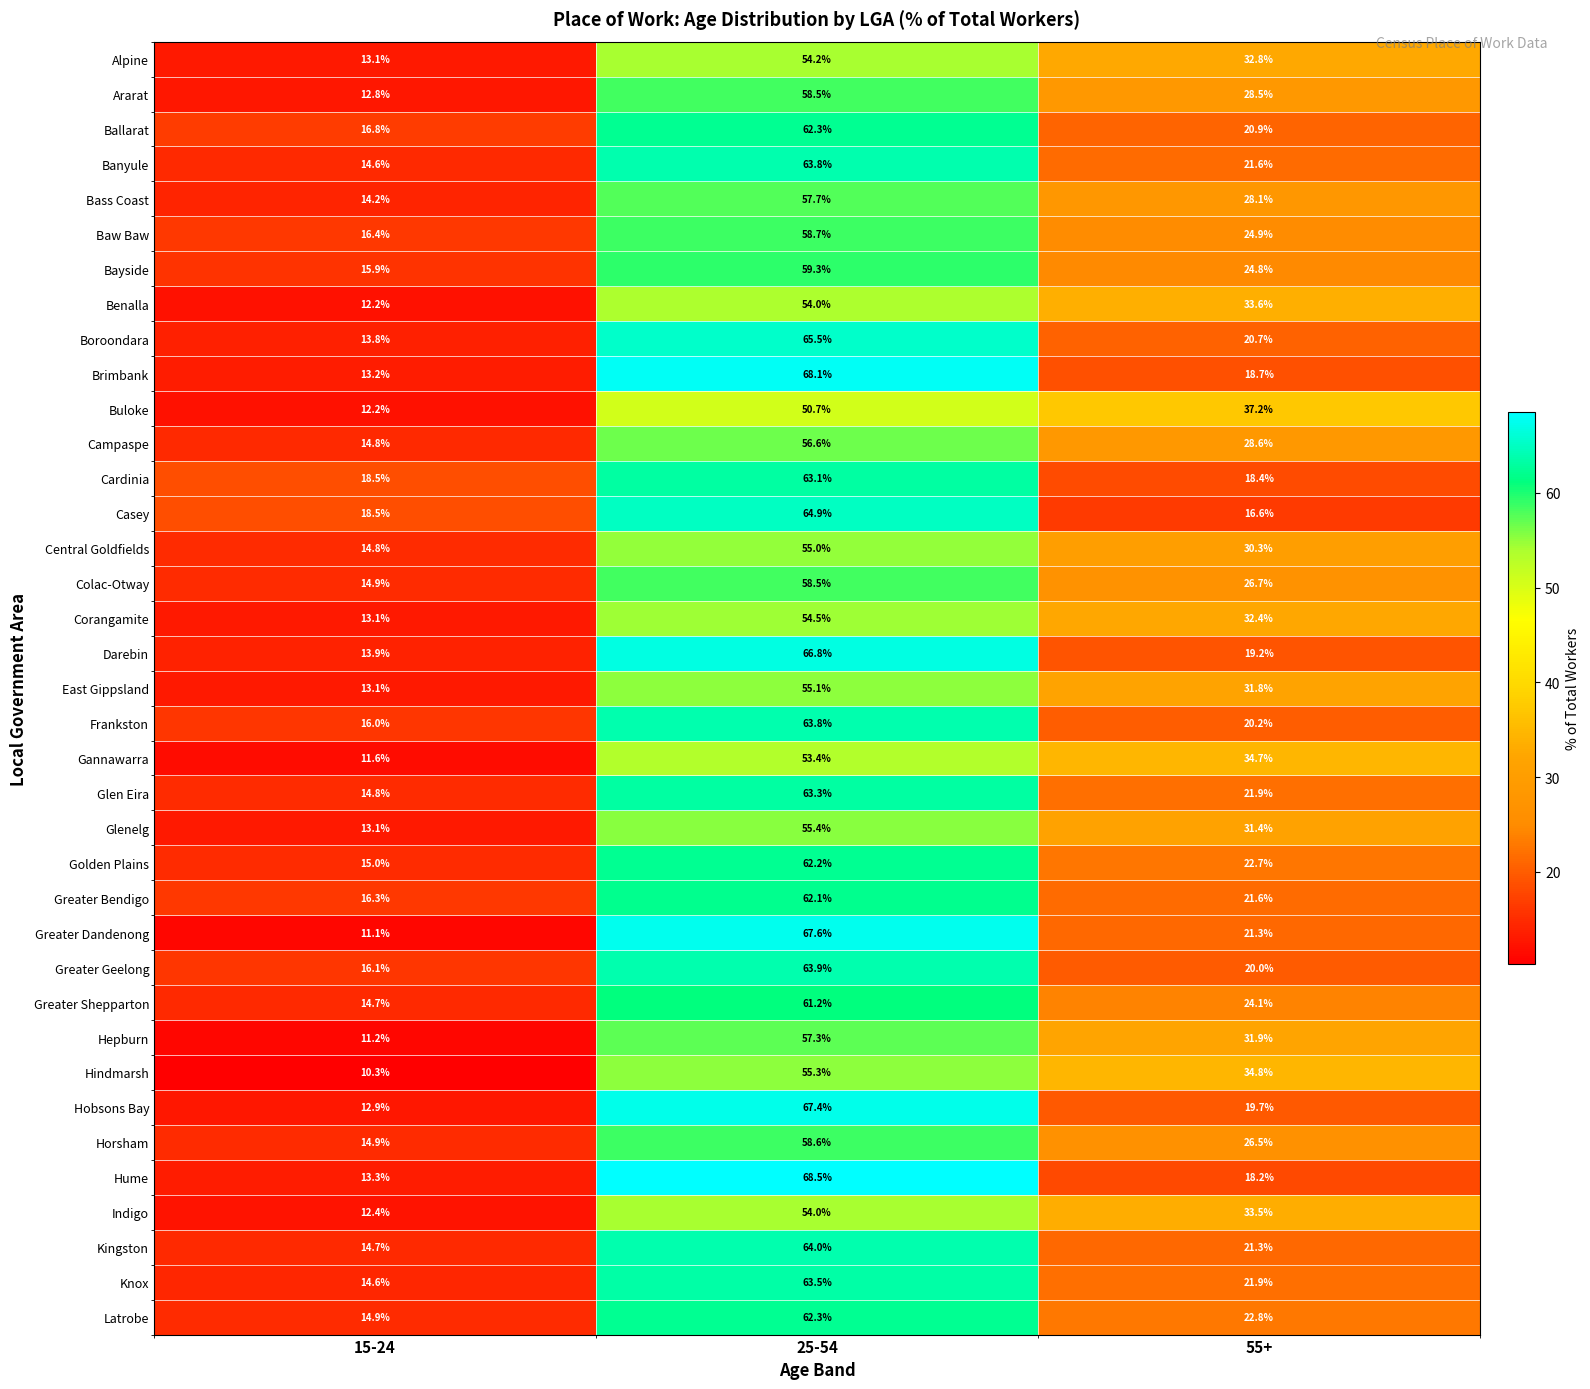

At which label does Darebin first exceed 19?

25-54